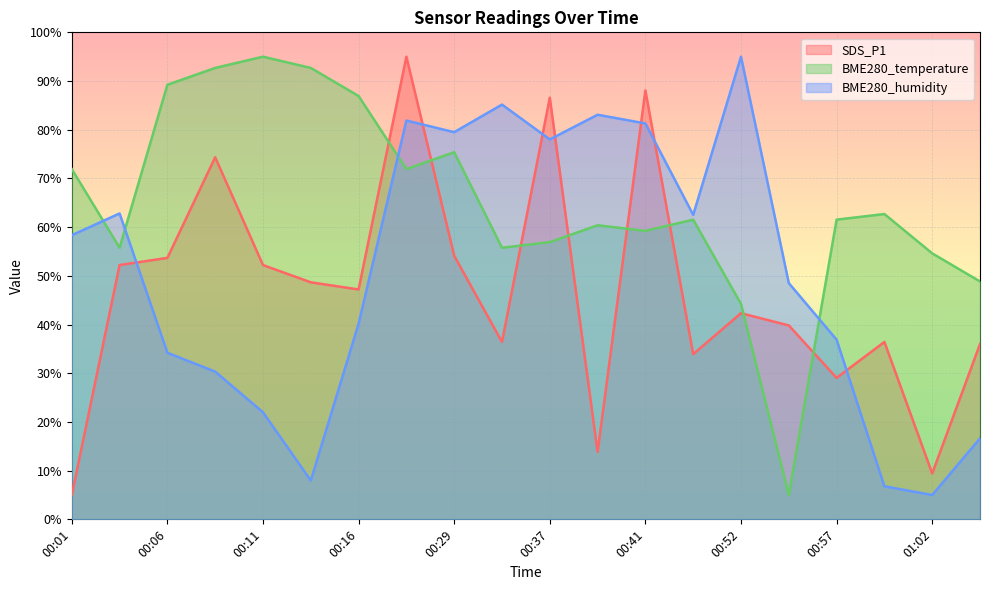

Which series has the widest spread of values?

SDS_P1